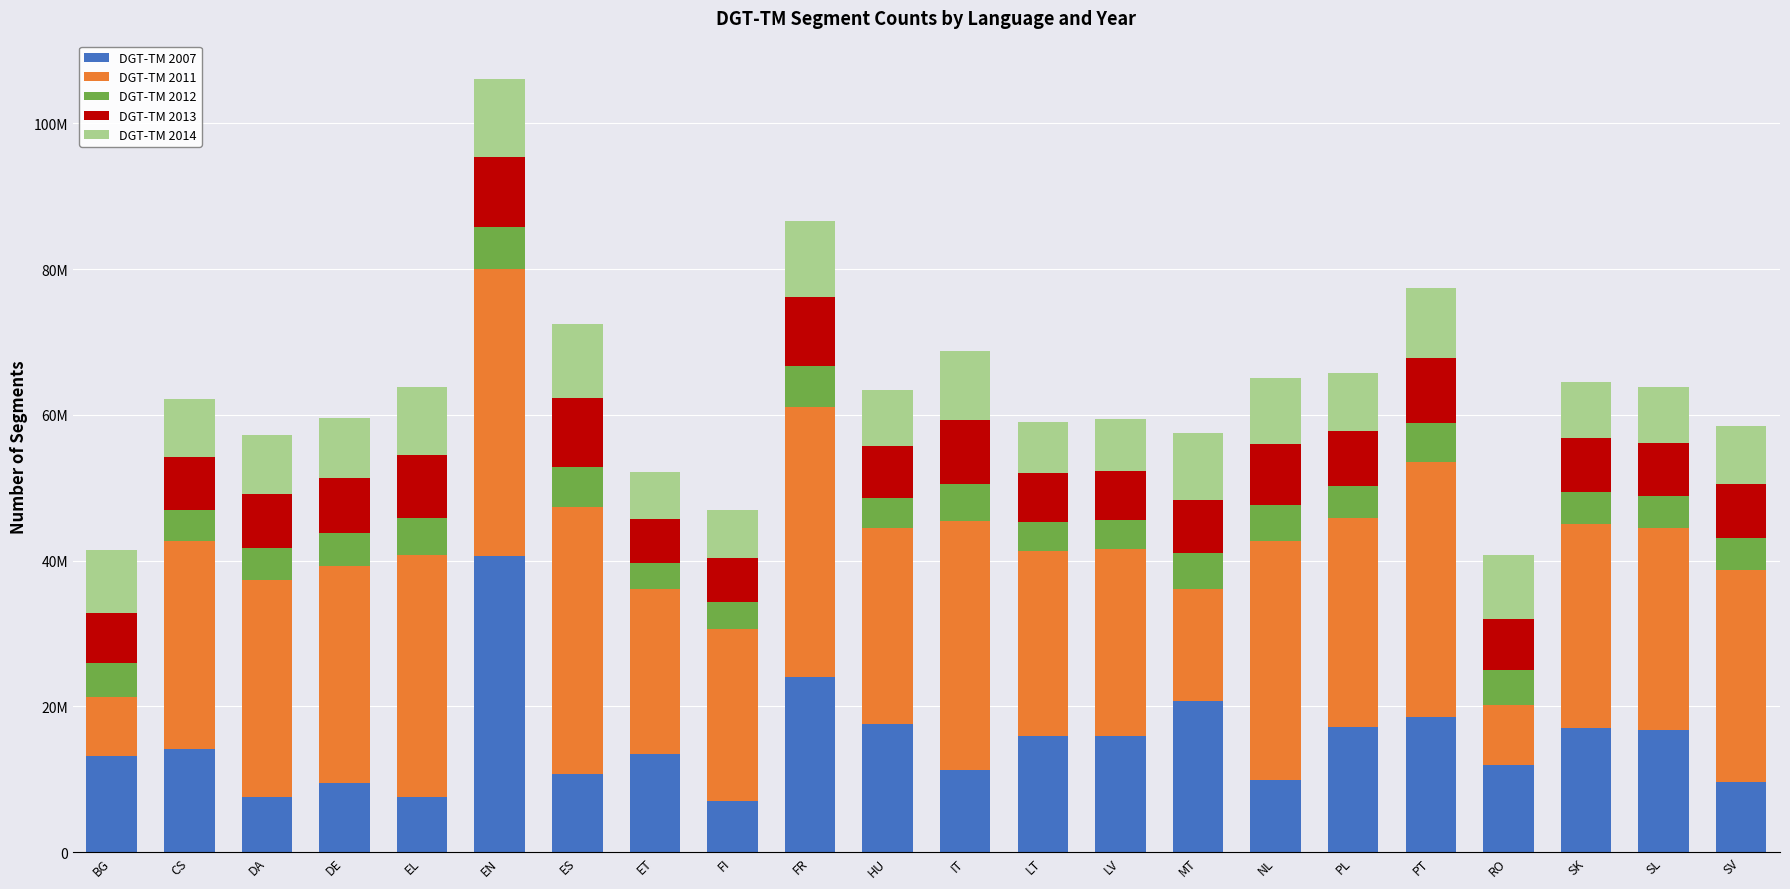

Rank the series by their maximum value, from lowest to highest.

DGT-TM 2012, DGT-TM 2013, DGT-TM 2014, DGT-TM 2011, DGT-TM 2007